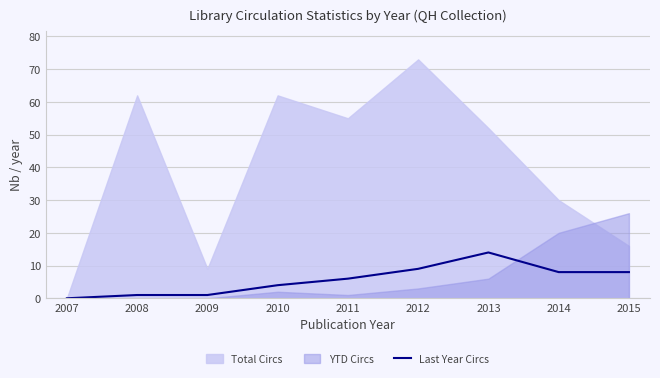

How many data points are less than 6?

4